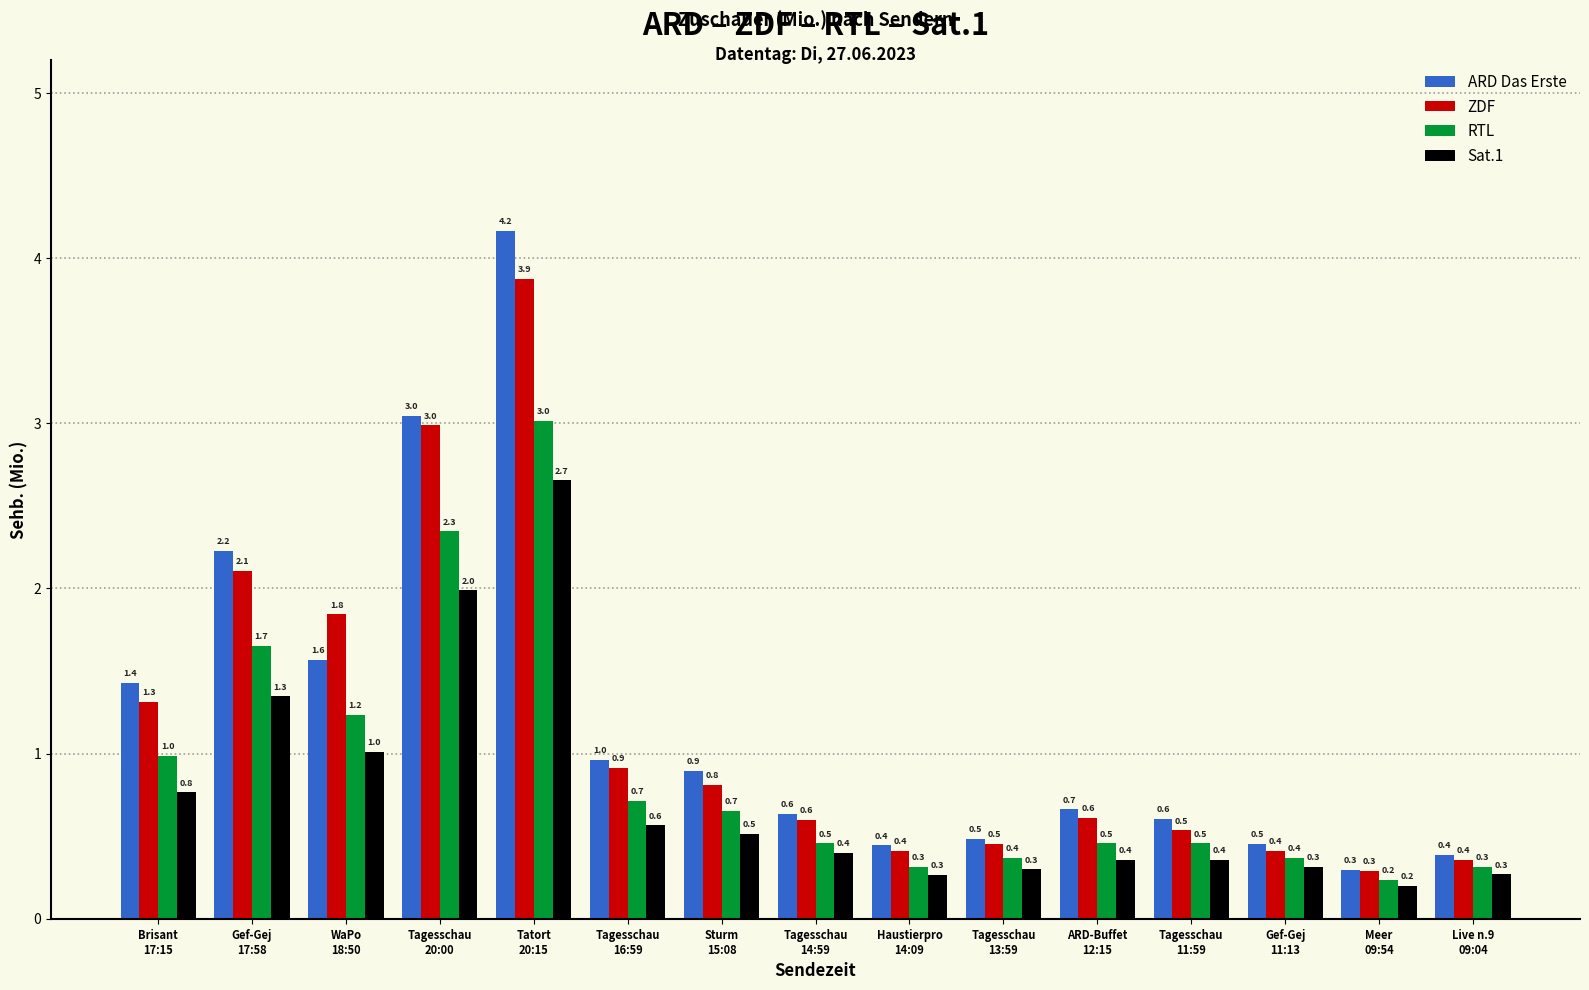

The value of Sat.1 at Haustierpro
14:09 is 0.3. True or false?

True